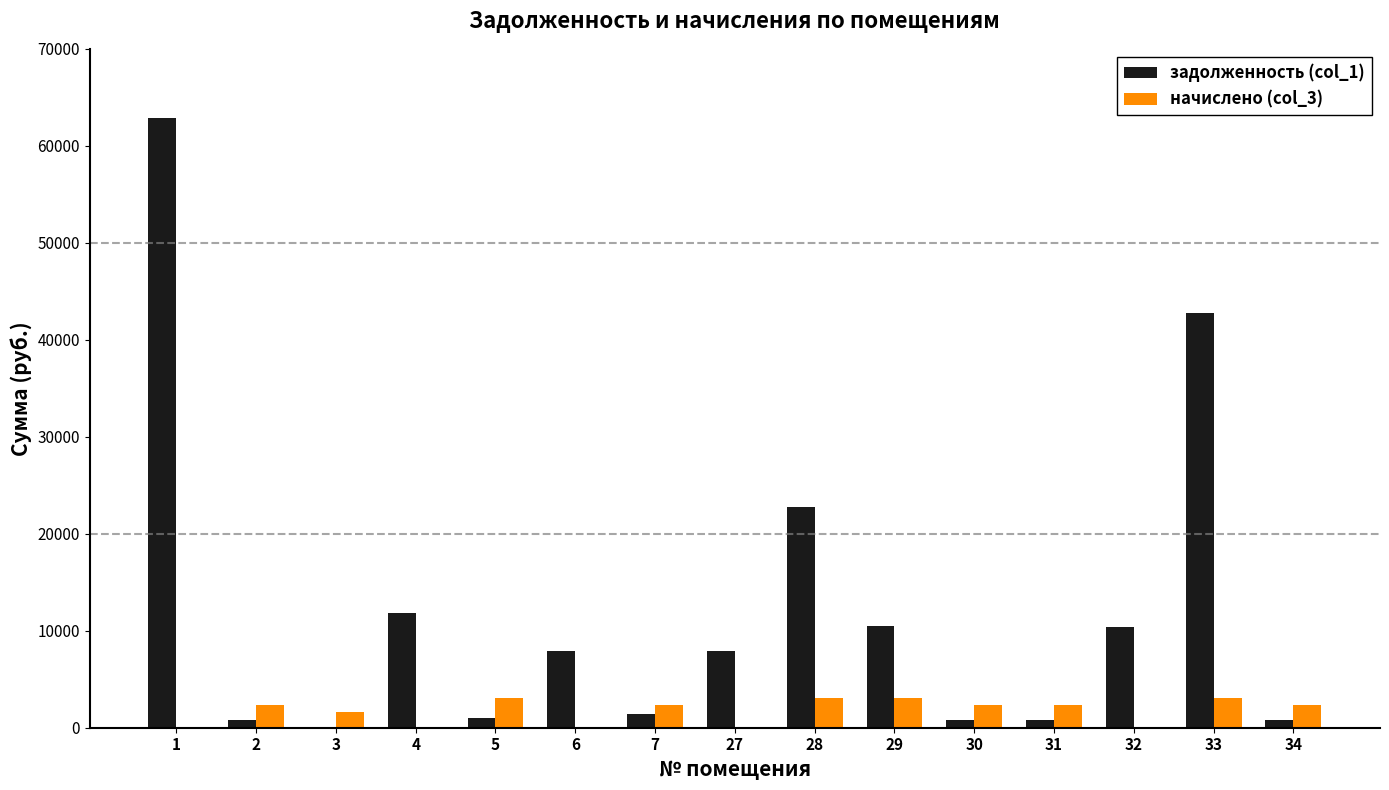

Which series has the widest spread of values?

задолженность (col_1)